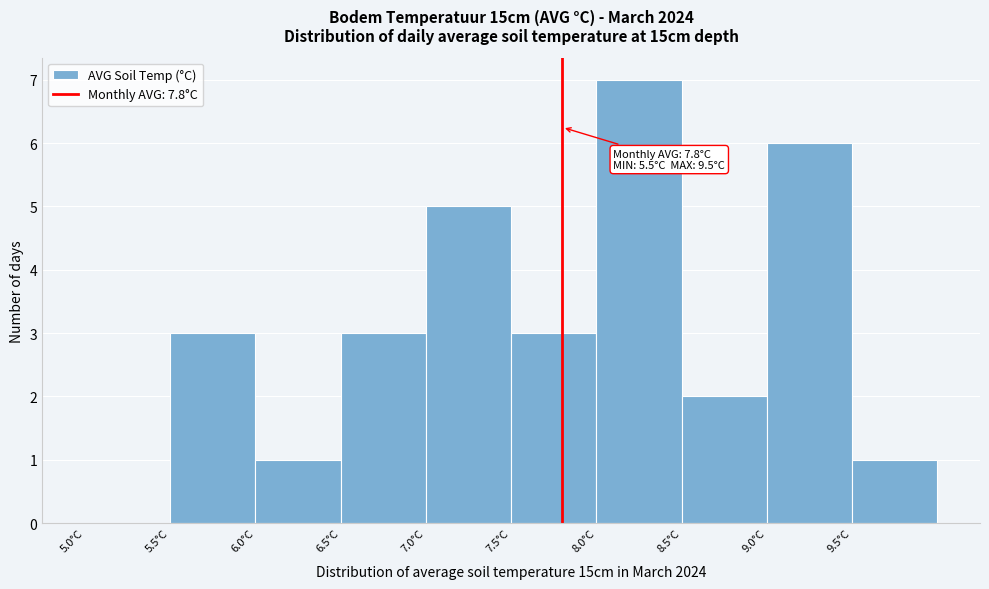

Over which range of the x-axis is the bar tallest?

8.0 to 8.5